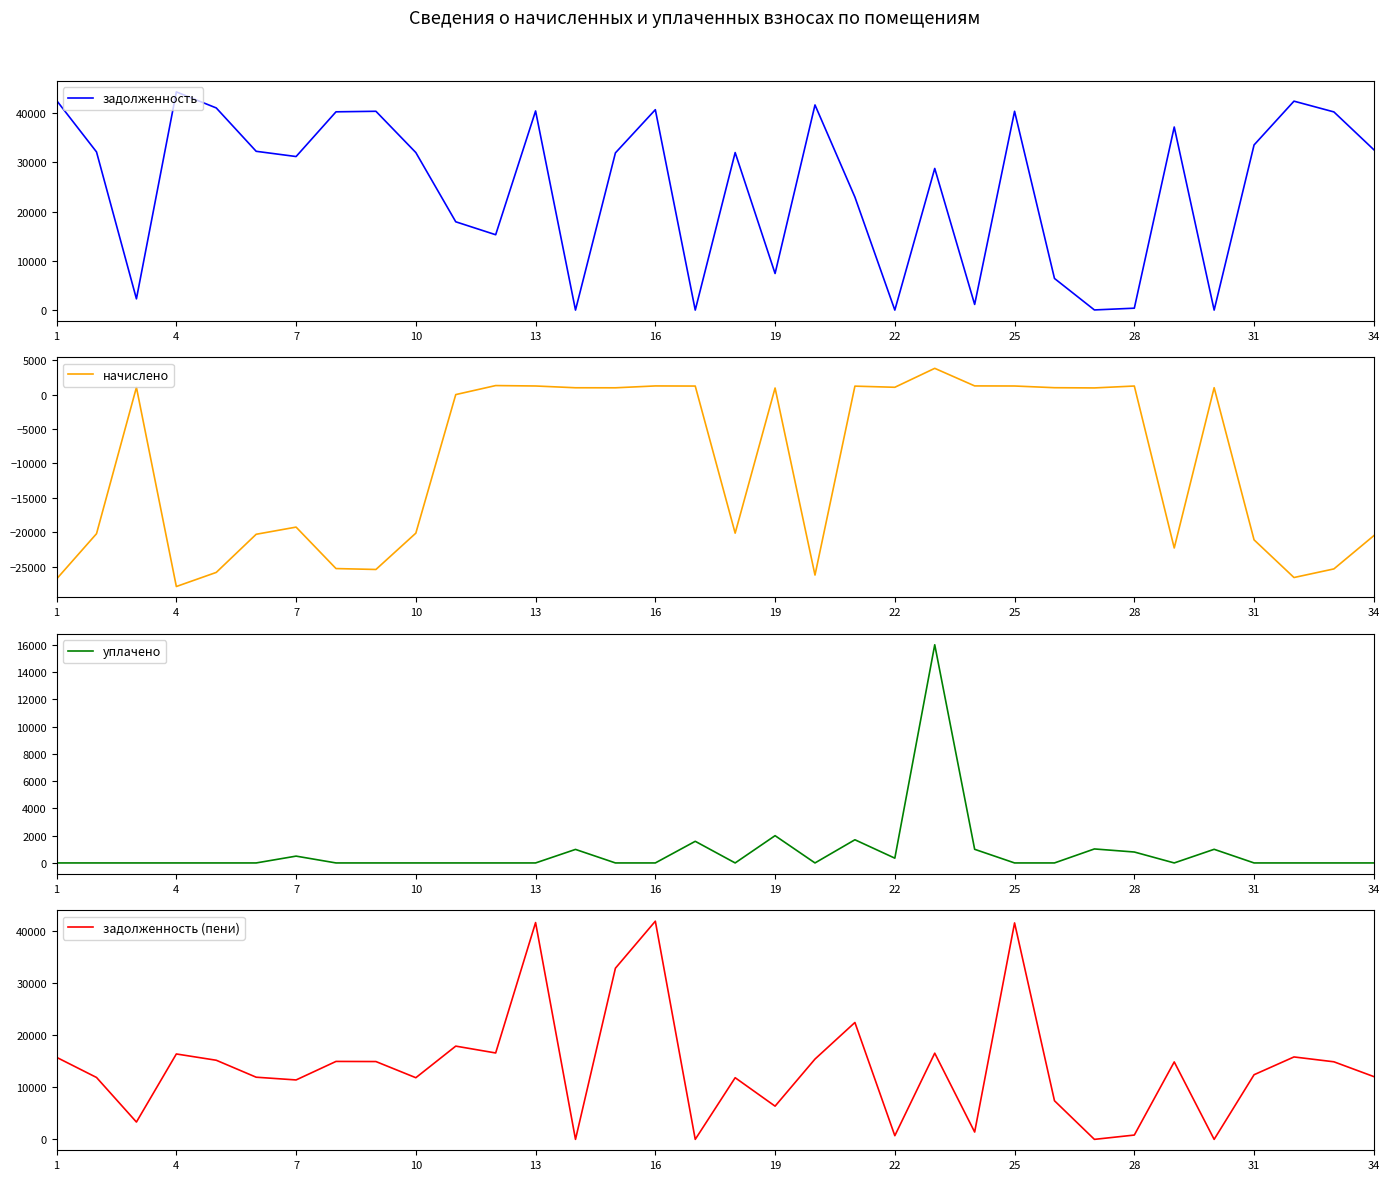

Which series has the widest spread of values?

задолженность